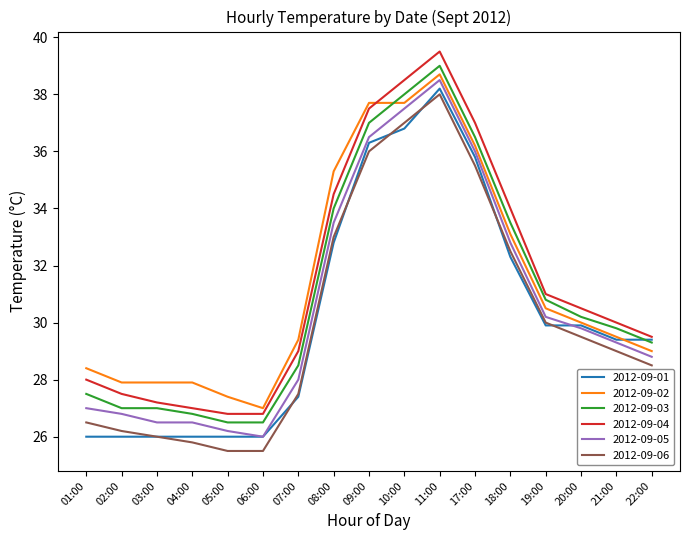

Is it true that 2012-09-01 equals 36.8 at 10:00?

True